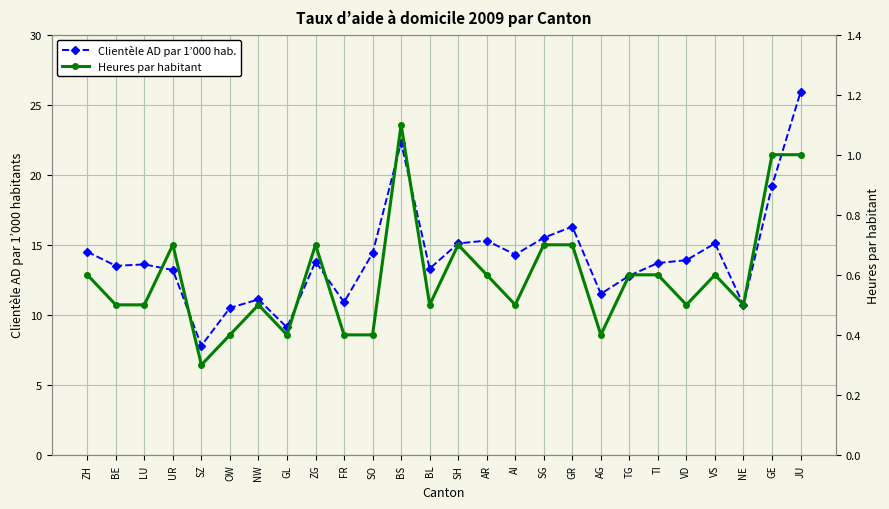

List the labels in order of Clientèle AD par 1’000 hab. value, largest first.

JU, BS, GE, GR, SG, AR, SH, VS, ZH, SO, AI, VD, ZG, TI, LU, BE, BL, UR, TG, AG, NW, FR, NE, OW, GL, SZ